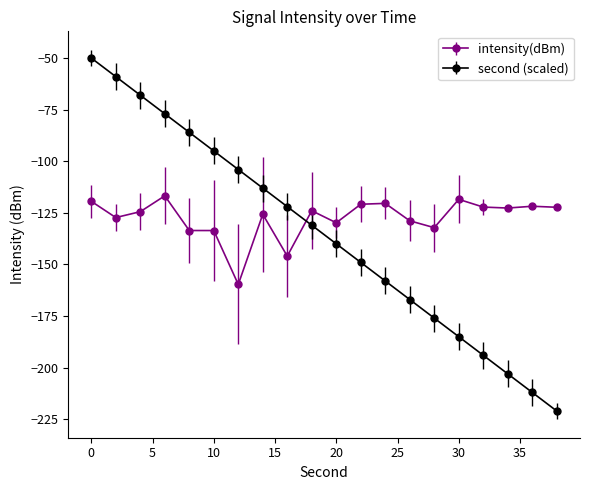

True or false: intensity(dBm) has more than 1 points higher than both neighbors.

True